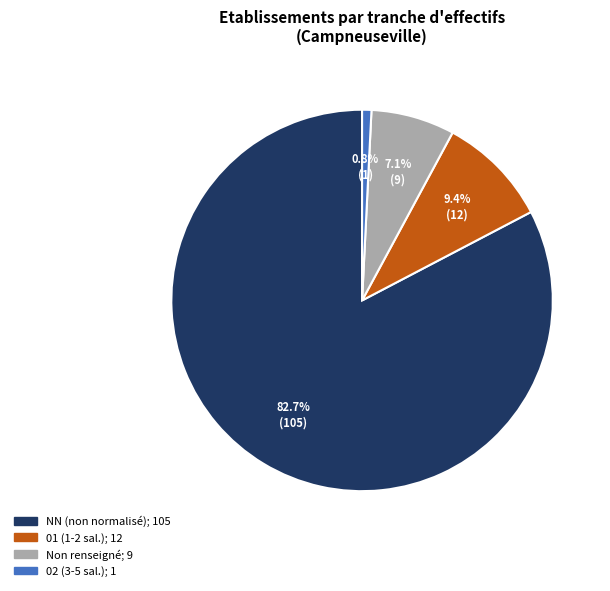

To the nearest percent, what is the average slice percentage?

25%